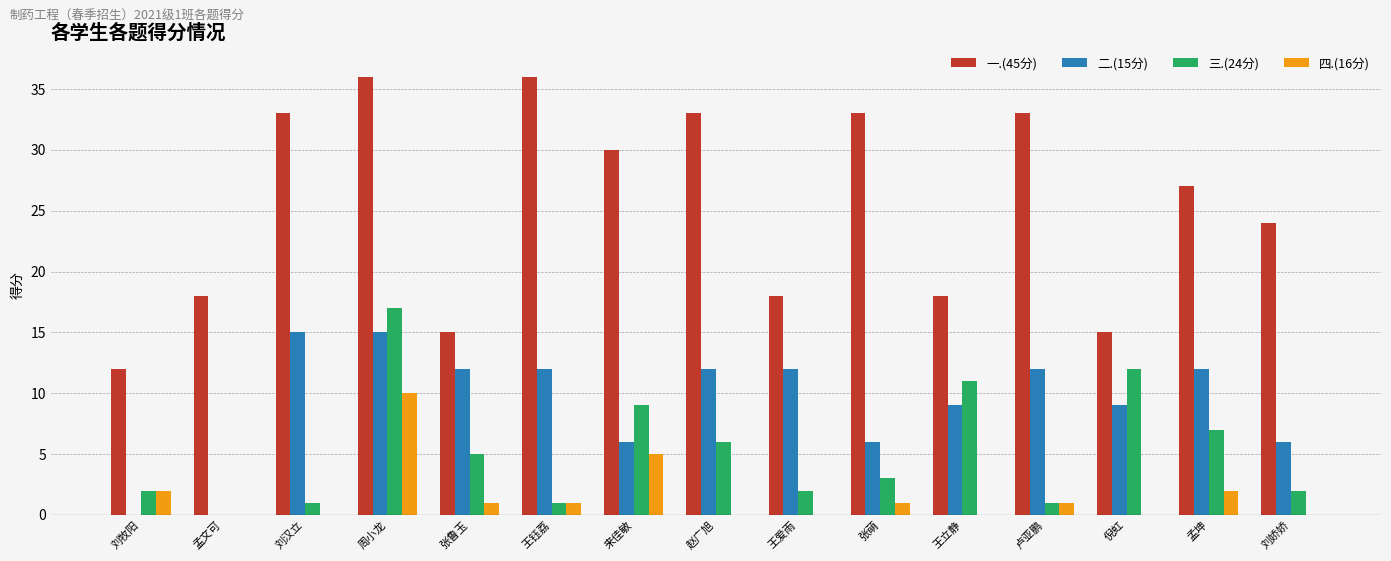

How many data points does each series have?

15